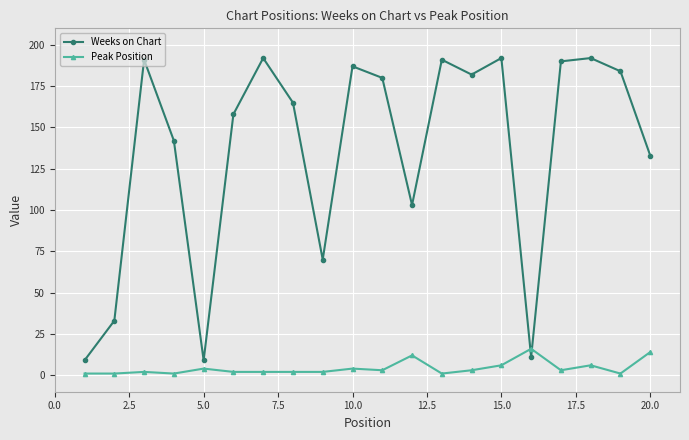

Rank the series by their maximum value, from lowest to highest.

Peak Position, Weeks on Chart